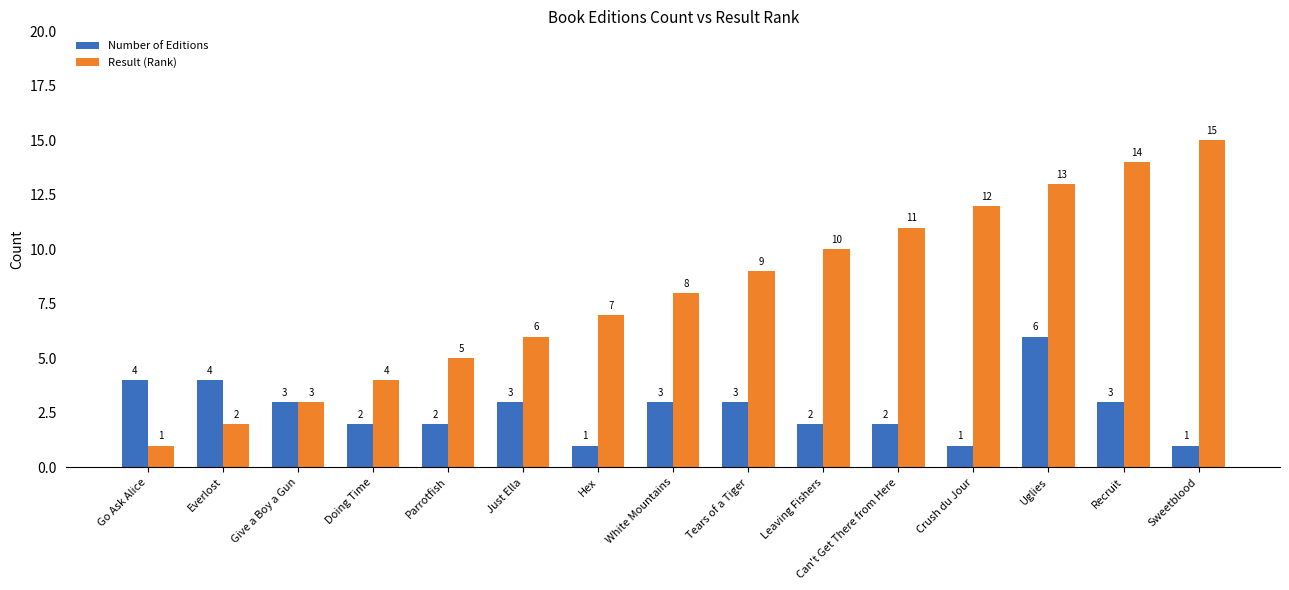

List the labels in order of Result (Rank) value, smallest first.

Go Ask Alice, Everlost, Give a Boy a Gun, Doing Time, Parrotfish, Just Ella, Hex, White Mountains, Tears of a Tiger, Leaving Fishers, Can't Get There from Here, Crush du Jour, Uglies, Recruit, Sweetblood